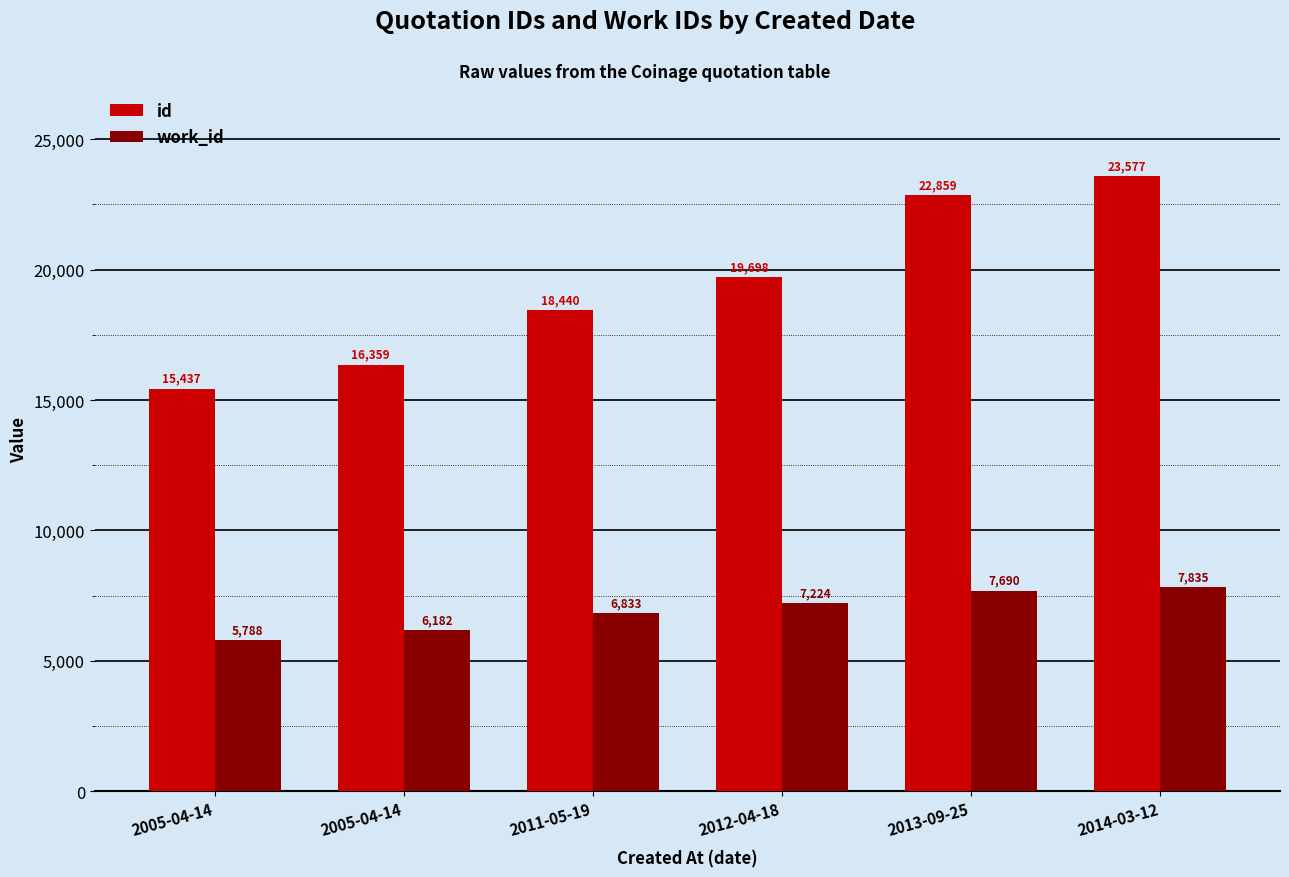

Between 2014-03-12 and 2013-09-25, which is larger?

2014-03-12